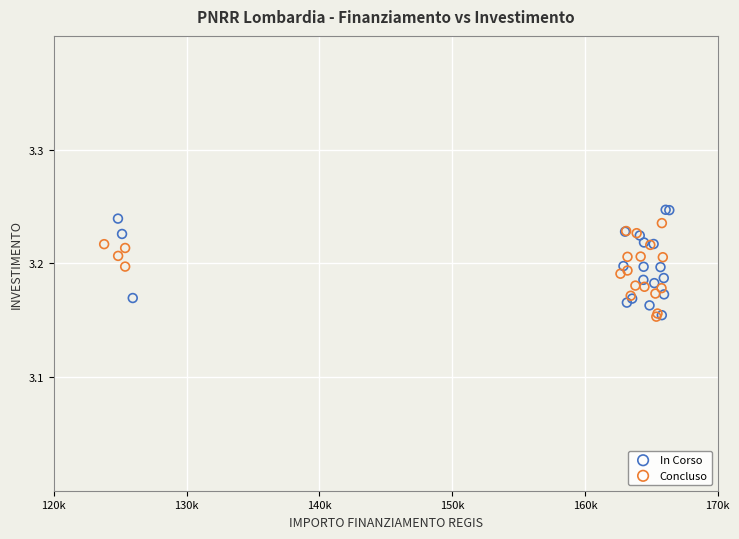

What are all the series names shown in the legend?

In Corso, Concluso